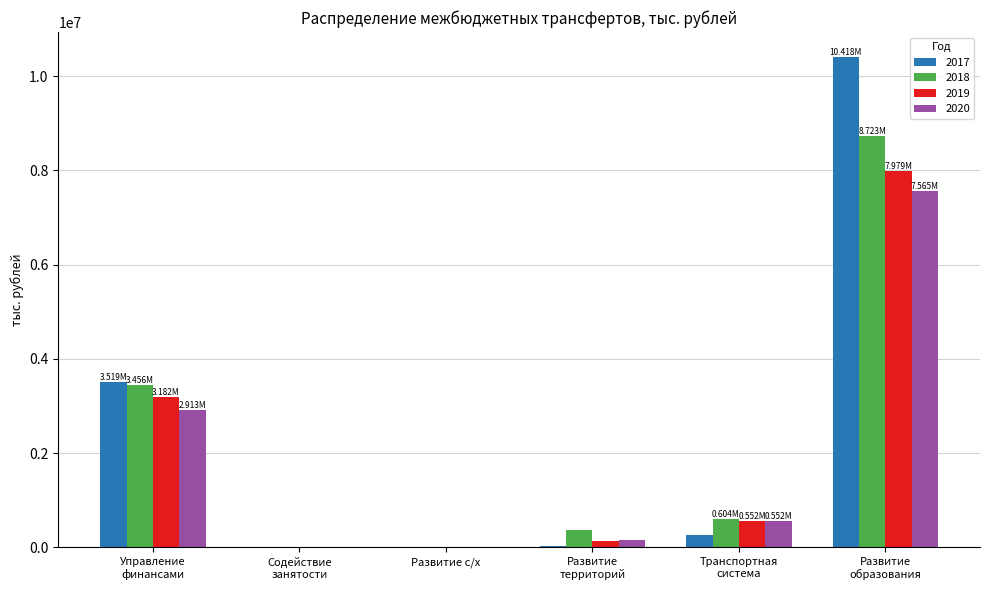

What is the sum of all 2020 values?

11200578.9